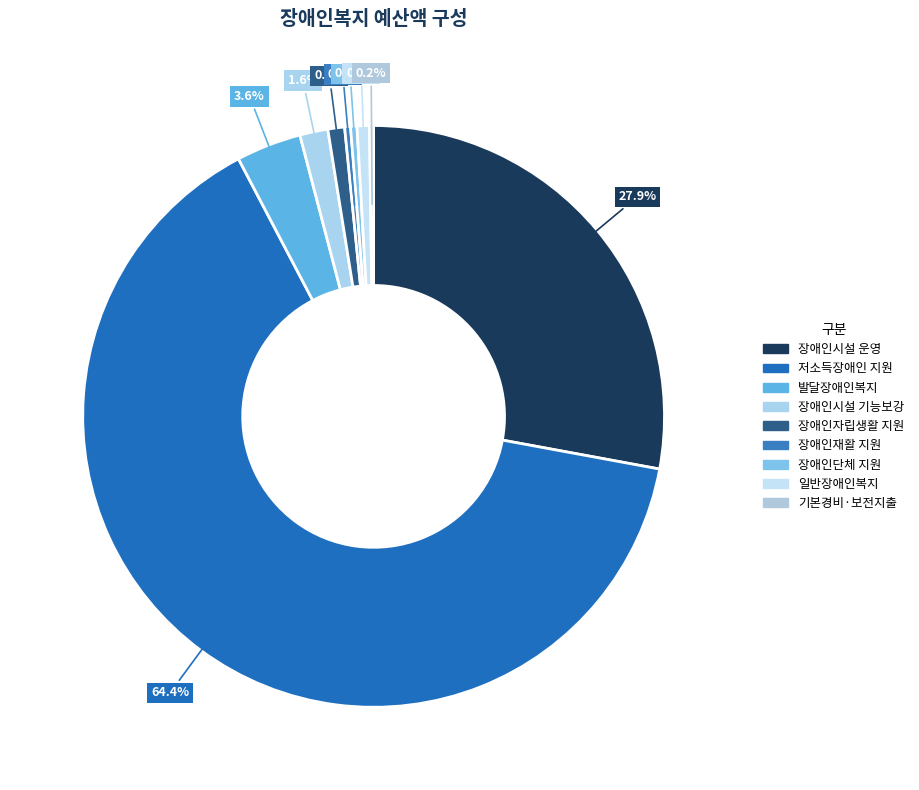

How many segments does this pie chart have?

9